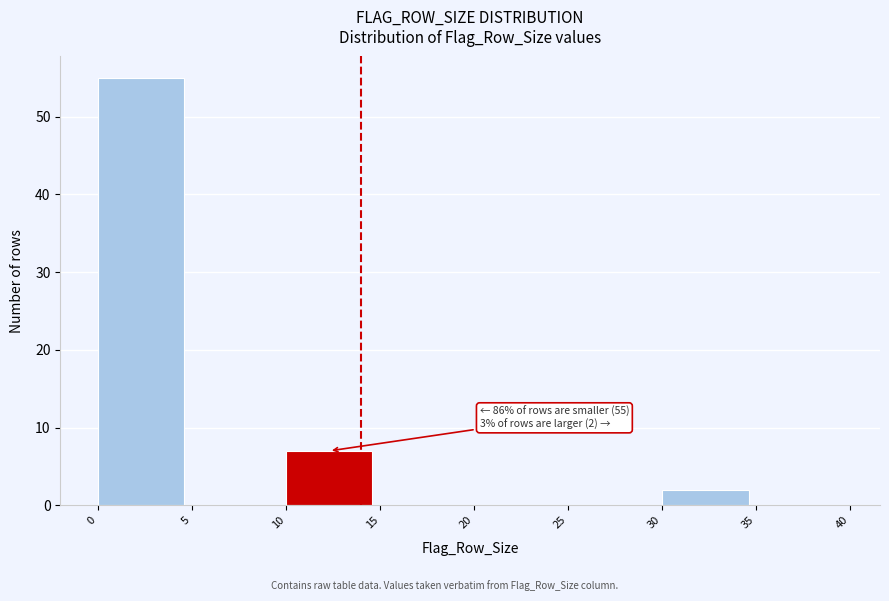

Over which range of the x-axis is the bar tallest?

0 to 5